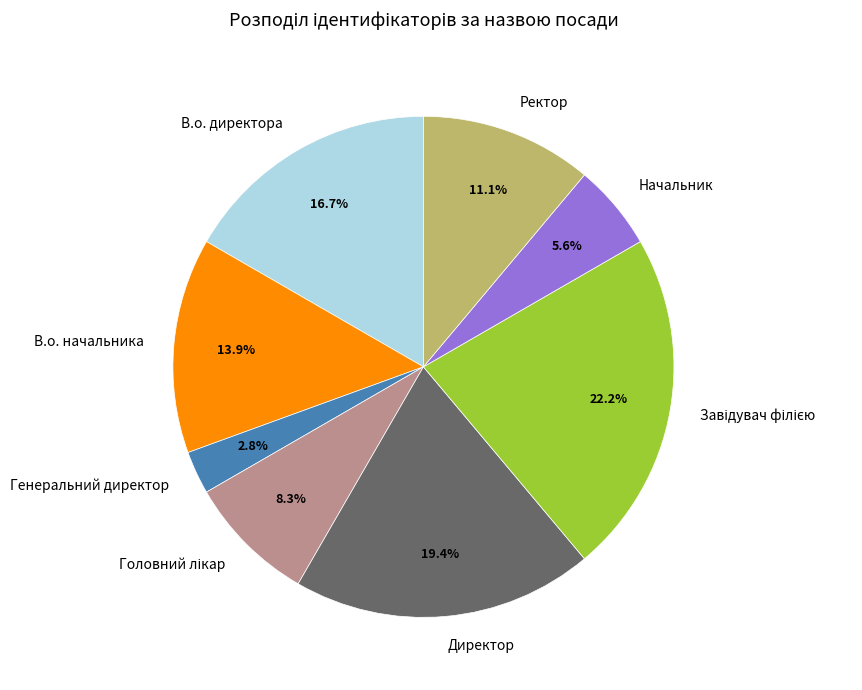

Which has a higher value, Ректор or Начальник?

Ректор